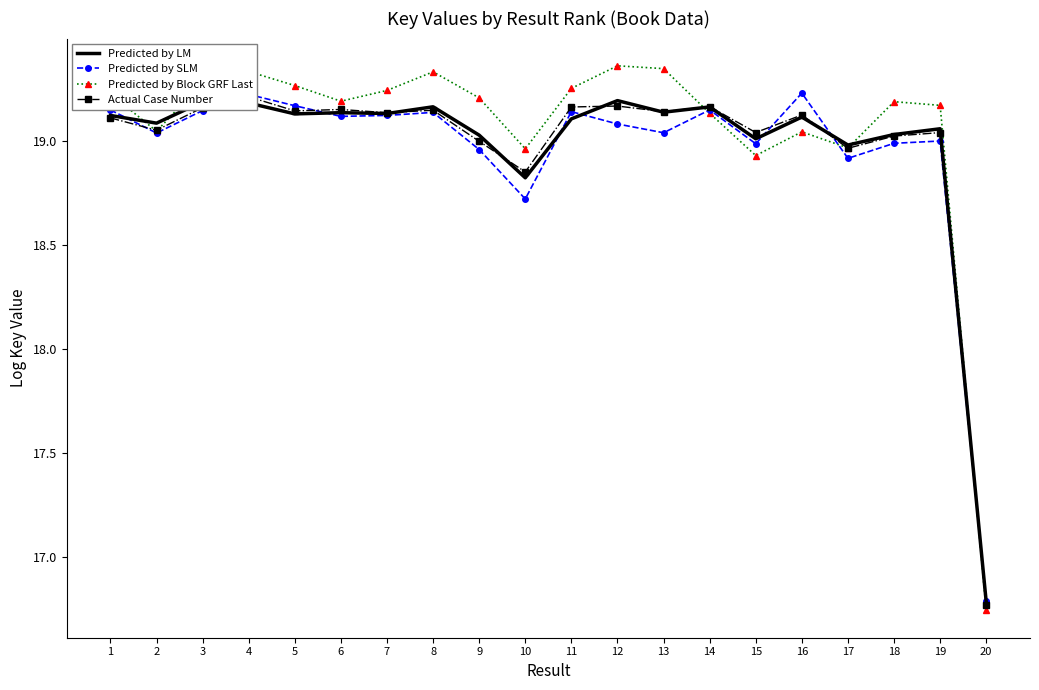

The value of Predicted by LM at 14 is 27.6. True or false?

False